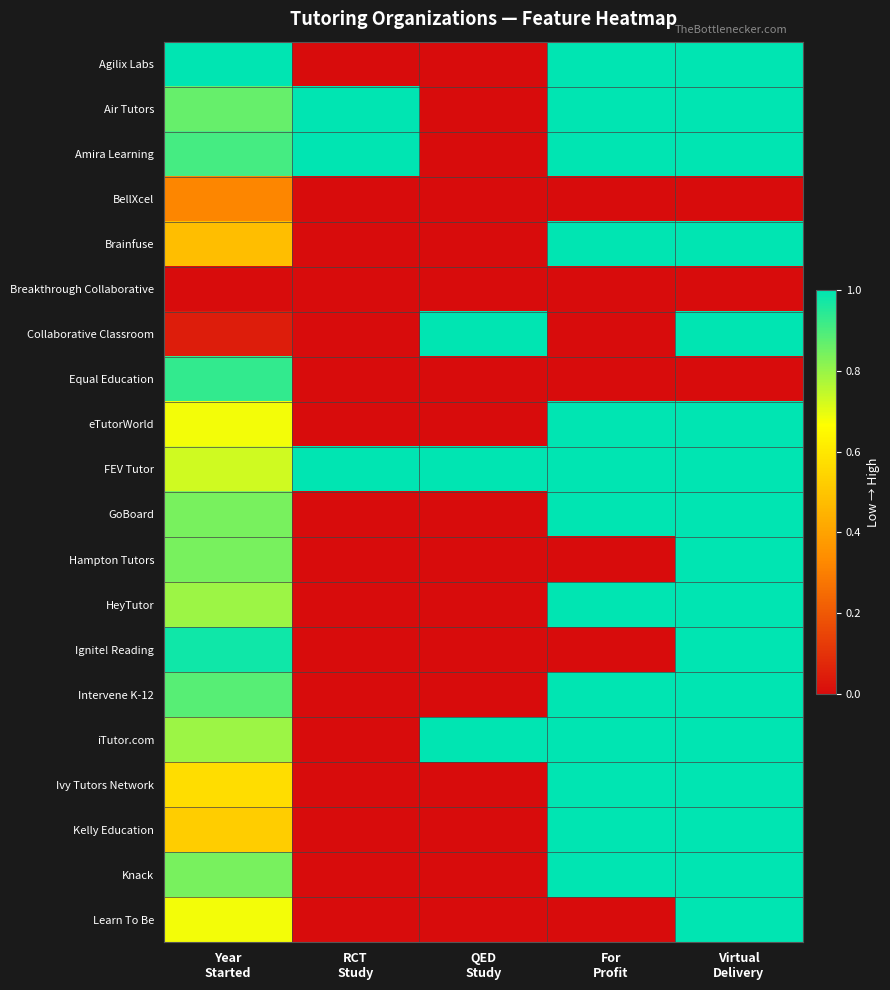

Reading left to right, extract all data points from this chart.

Agilix Labs: Year
Started=1.0	RCT
Study=0.0	QED
Study=0.0	For
Profit=1.0	Virtual
Delivery=1.0
Air Tutors: Year
Started=0.9	RCT
Study=1.0	QED
Study=0.0	For
Profit=1.0	Virtual
Delivery=1.0
Amira Learning: Year
Started=0.9	RCT
Study=1.0	QED
Study=0.0	For
Profit=1.0	Virtual
Delivery=1.0
BellXcel: Year
Started=0.3	RCT
Study=0.0	QED
Study=0.0	For
Profit=0.0	Virtual
Delivery=0.0
Brainfuse: Year
Started=0.5	RCT
Study=0.0	QED
Study=0.0	For
Profit=1.0	Virtual
Delivery=1.0
Breakthrough Collaborative: Year
Started=0.0	RCT
Study=0.0	QED
Study=0.0	For
Profit=0.0	Virtual
Delivery=0.0
Collaborative Classroom: Year
Started=0.0	RCT
Study=0.0	QED
Study=1.0	For
Profit=0.0	Virtual
Delivery=1.0
Equal Education: Year
Started=0.9	RCT
Study=0.0	QED
Study=0.0	For
Profit=0.0	Virtual
Delivery=0.0
eTutorWorld: Year
Started=0.7	RCT
Study=0.0	QED
Study=0.0	For
Profit=1.0	Virtual
Delivery=1.0
FEV Tutor: Year
Started=0.7	RCT
Study=1.0	QED
Study=1.0	For
Profit=1.0	Virtual
Delivery=1.0
GoBoard: Year
Started=0.8	RCT
Study=0.0	QED
Study=0.0	For
Profit=1.0	Virtual
Delivery=1.0
Hampton Tutors: Year
Started=0.8	RCT
Study=0.0	QED
Study=0.0	For
Profit=0.0	Virtual
Delivery=1.0
HeyTutor: Year
Started=0.8	RCT
Study=0.0	QED
Study=0.0	For
Profit=1.0	Virtual
Delivery=1.0
Ignite! Reading: Year
Started=1.0	RCT
Study=0.0	QED
Study=0.0	For
Profit=0.0	Virtual
Delivery=1.0
Intervene K-12: Year
Started=0.9	RCT
Study=0.0	QED
Study=0.0	For
Profit=1.0	Virtual
Delivery=1.0
iTutor.com: Year
Started=0.8	RCT
Study=0.0	QED
Study=1.0	For
Profit=1.0	Virtual
Delivery=1.0
Ivy Tutors Network: Year
Started=0.6	RCT
Study=0.0	QED
Study=0.0	For
Profit=1.0	Virtual
Delivery=1.0
Kelly Education: Year
Started=0.5	RCT
Study=0.0	QED
Study=0.0	For
Profit=1.0	Virtual
Delivery=1.0
Knack: Year
Started=0.8	RCT
Study=0.0	QED
Study=0.0	For
Profit=1.0	Virtual
Delivery=1.0
Learn To Be: Year
Started=0.7	RCT
Study=0.0	QED
Study=0.0	For
Profit=0.0	Virtual
Delivery=1.0